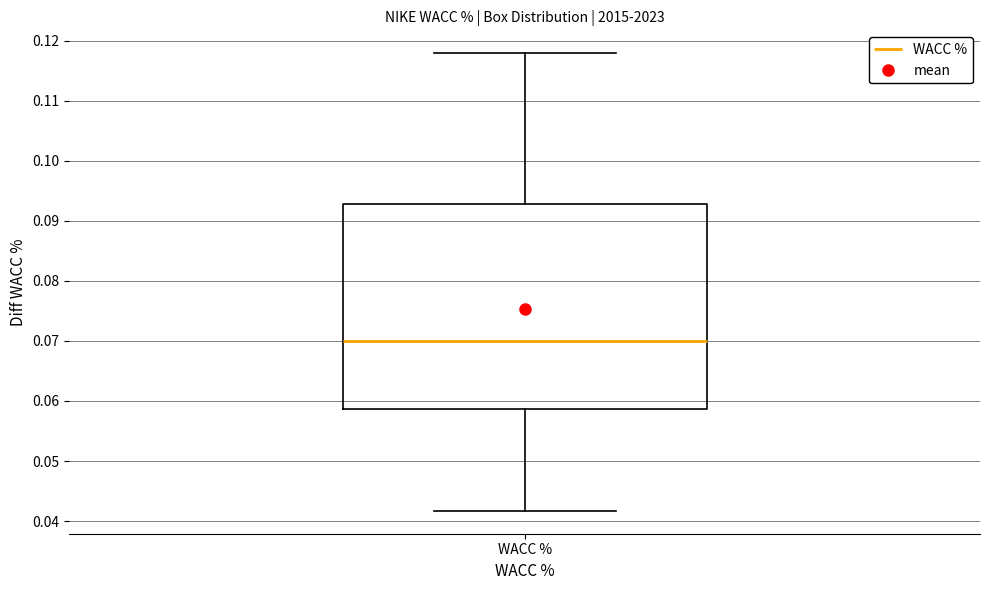

Where does the median line of the box for WACC % sit on the y-axis? The values are not printed on the chart, so give them approximately, as read against the axis.

0.070